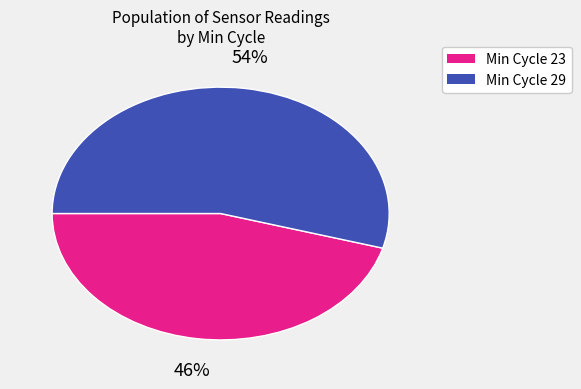

Does any single category account for the majority?

Yes